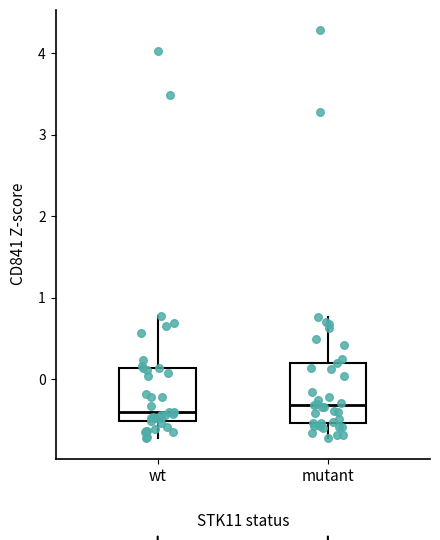

Reading left to right, transcribe this box plot: for each box, give where its median line is, the range the box spans, and where its two whiskers end, as read against the y-axis. The values are not printed on the chart, so give them approximately, as read against the axis.

wt: median -0.4, box -0.5 to 0.1, whiskers -0.7 to 0.8
mutant: median -0.3, box -0.5 to 0.2, whiskers -0.7 to 0.8